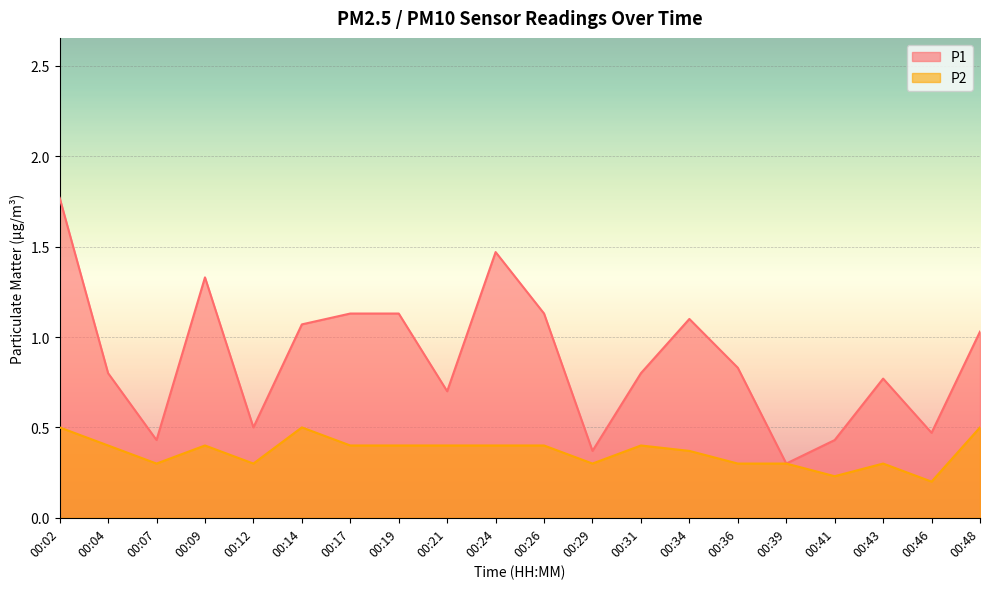

What is the sum of all P1 values?

17.6